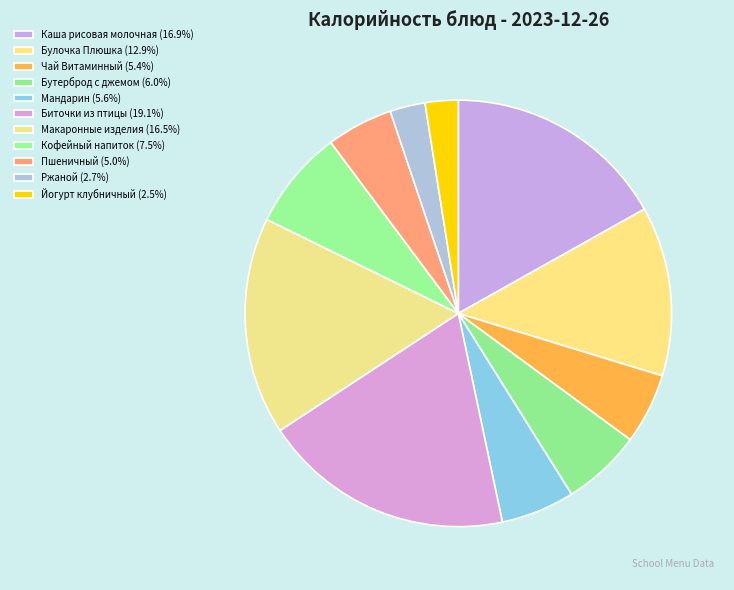

Count the number of slices in the pie.

11